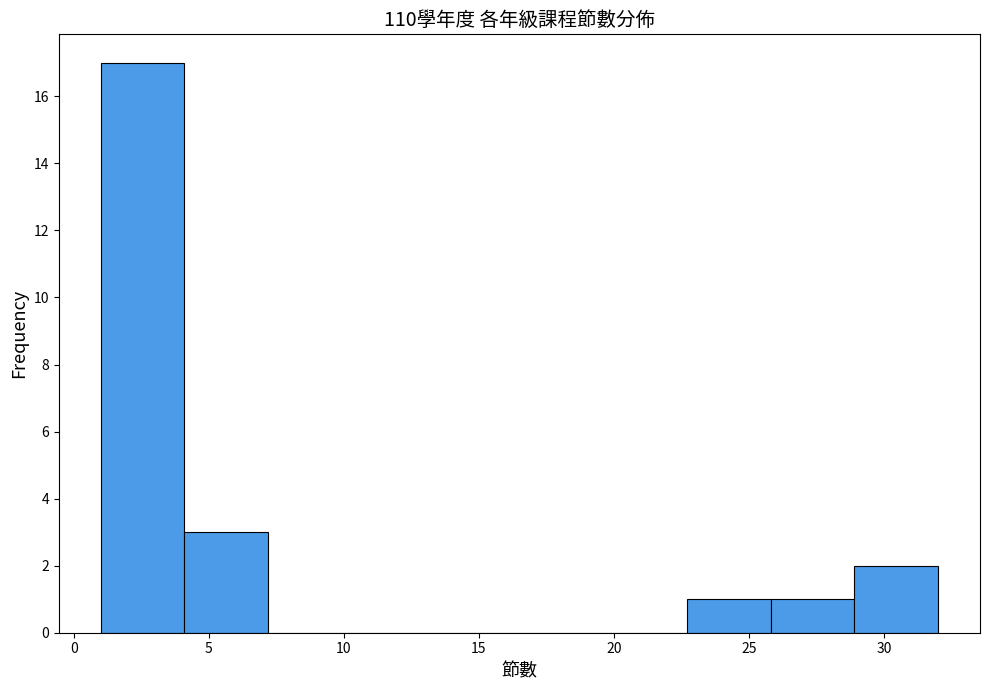

Which range on the x-axis has the tallest bar?

1.0 to 4.1